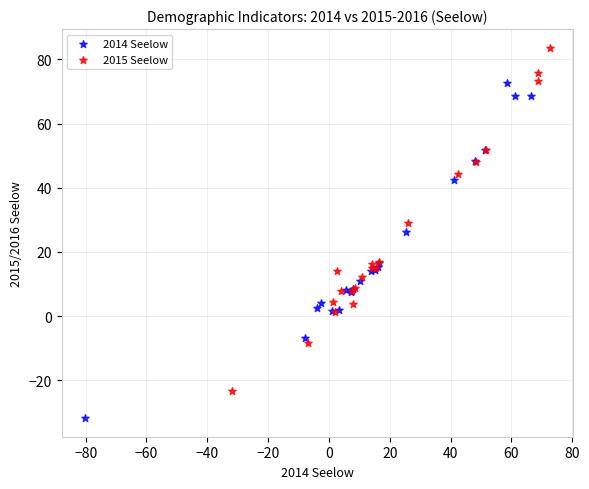

Which series has the widest spread of Y values?

2015 Seelow